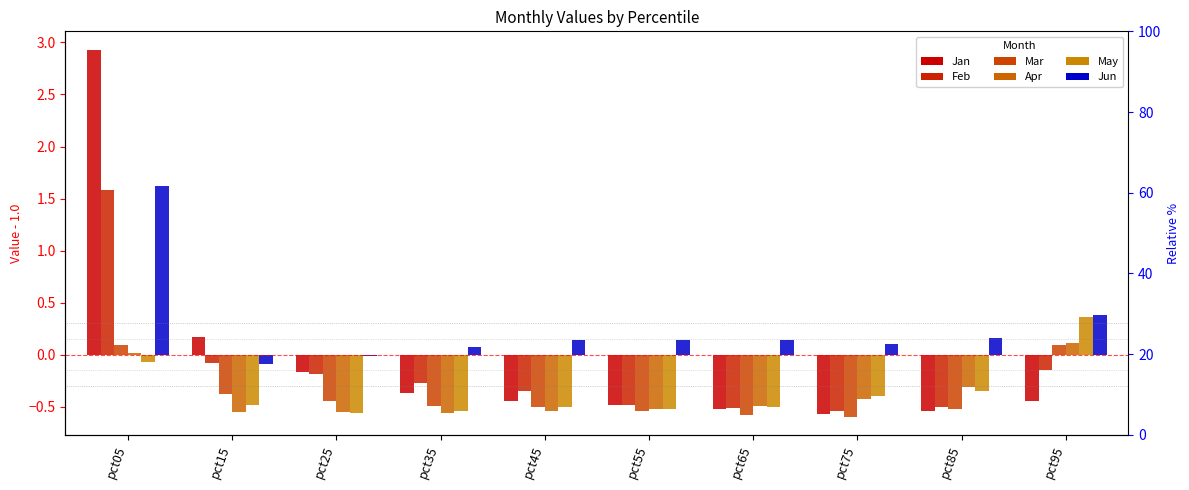

Which series has the largest total across all categories?

Jun